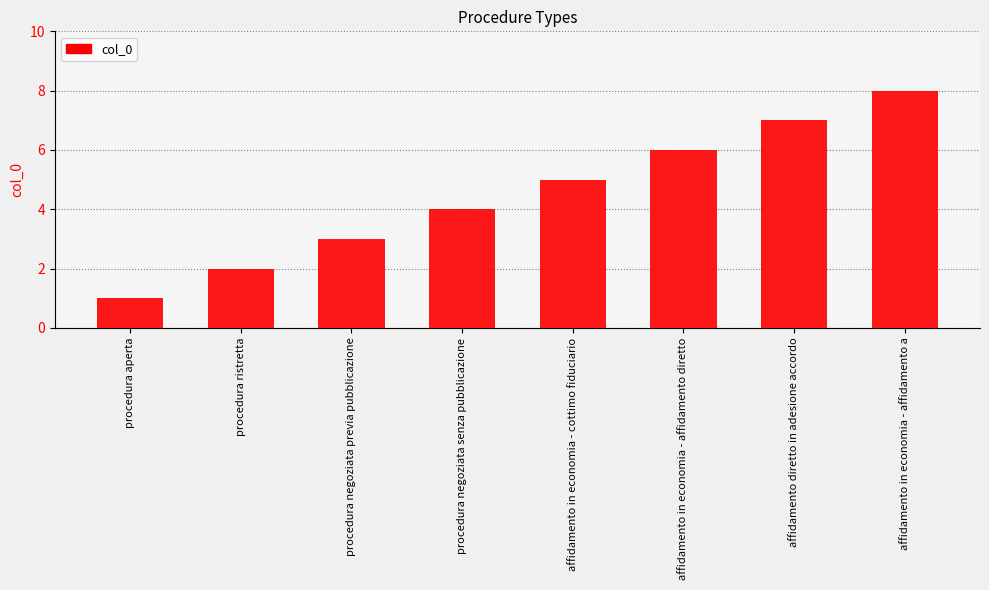

Is it true that the value at procedura negoziata previa pubblicazione is 1?

False